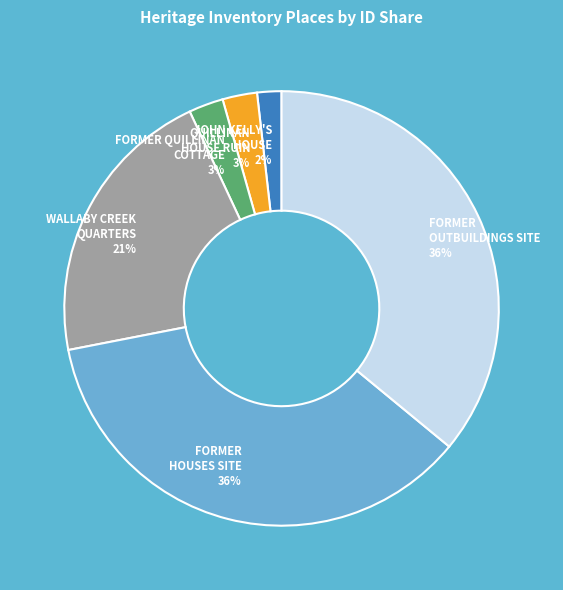

What percentage is the FORMER QUILLINAN COTTAGE 3% slice, to the nearest percent?

3%